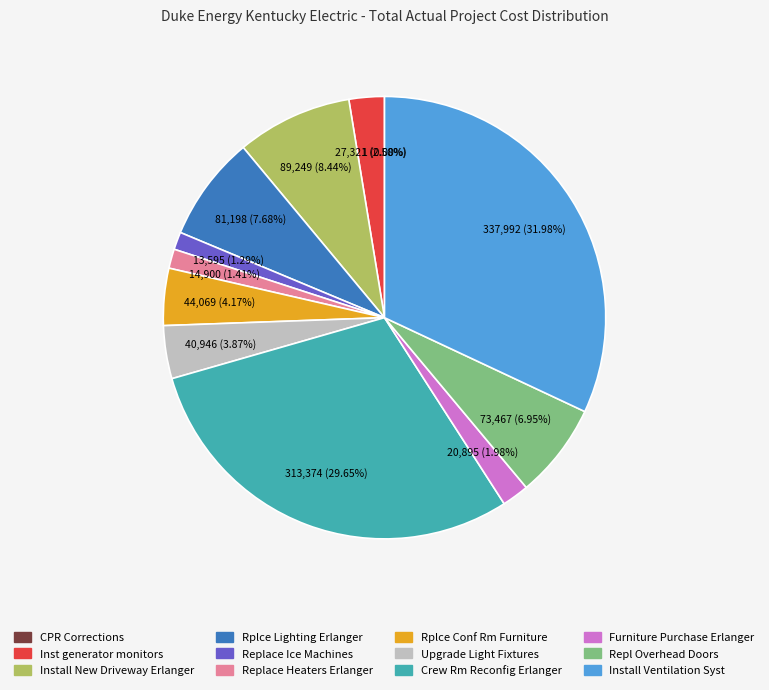

Is there a majority slice in this chart?

No